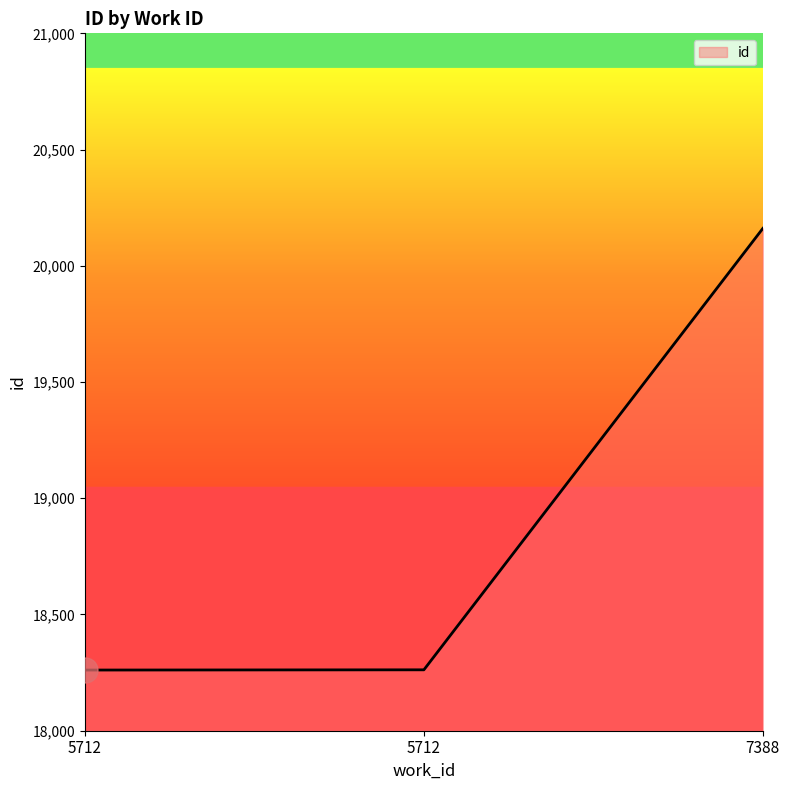

What is the minimum value shown in the chart?

18261